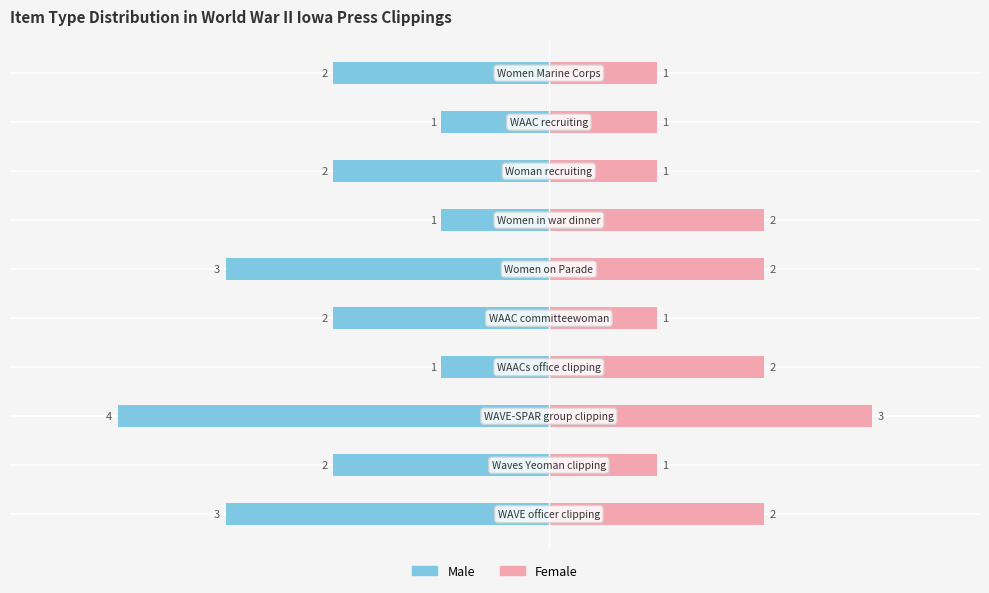

What is the value of the Male bar at the 6th from the left?

-3